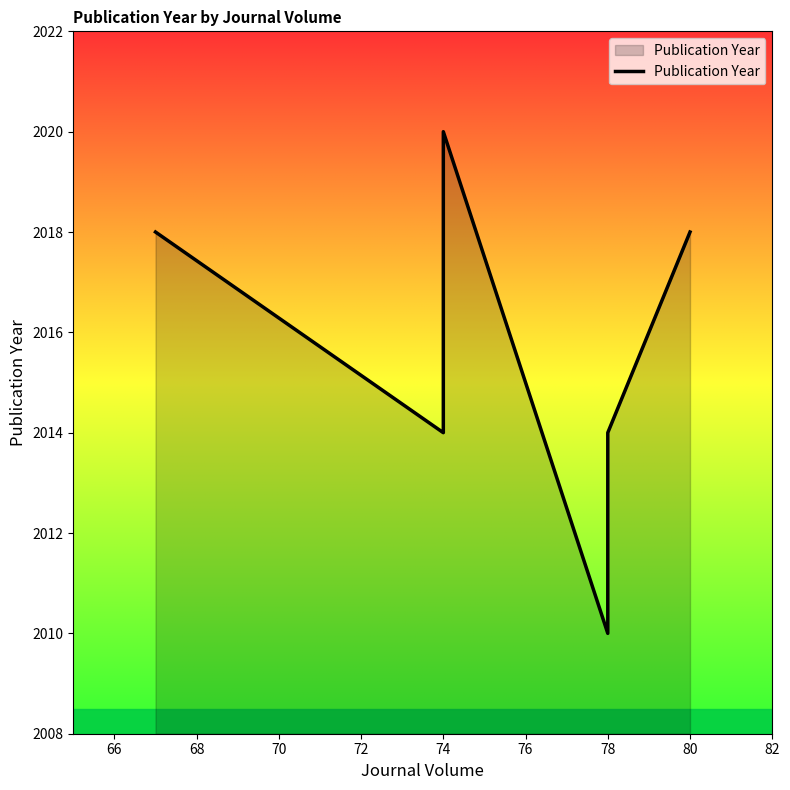

Between 80 and 78, which is larger?

80